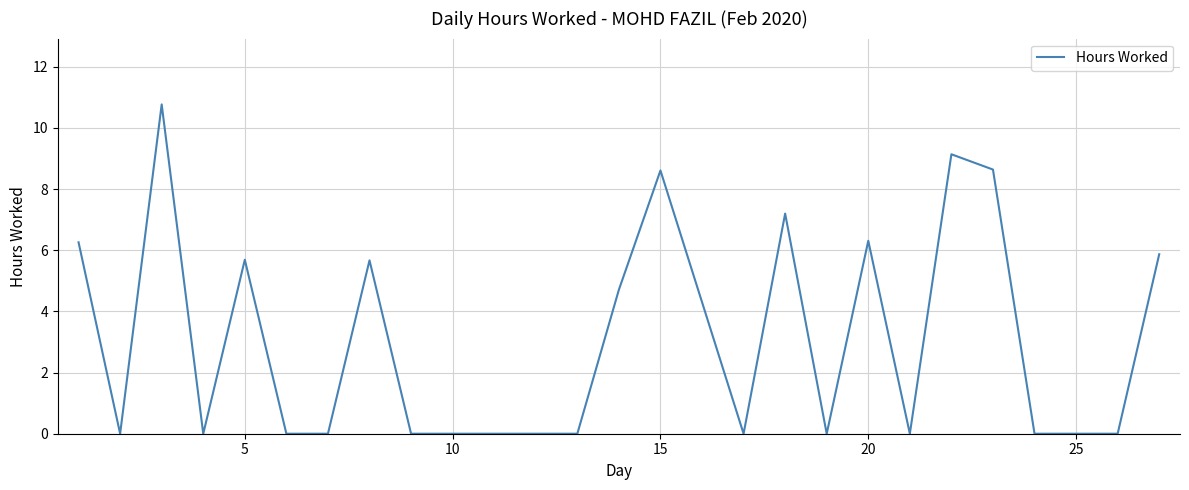

What is the greatest value displayed?

10.8